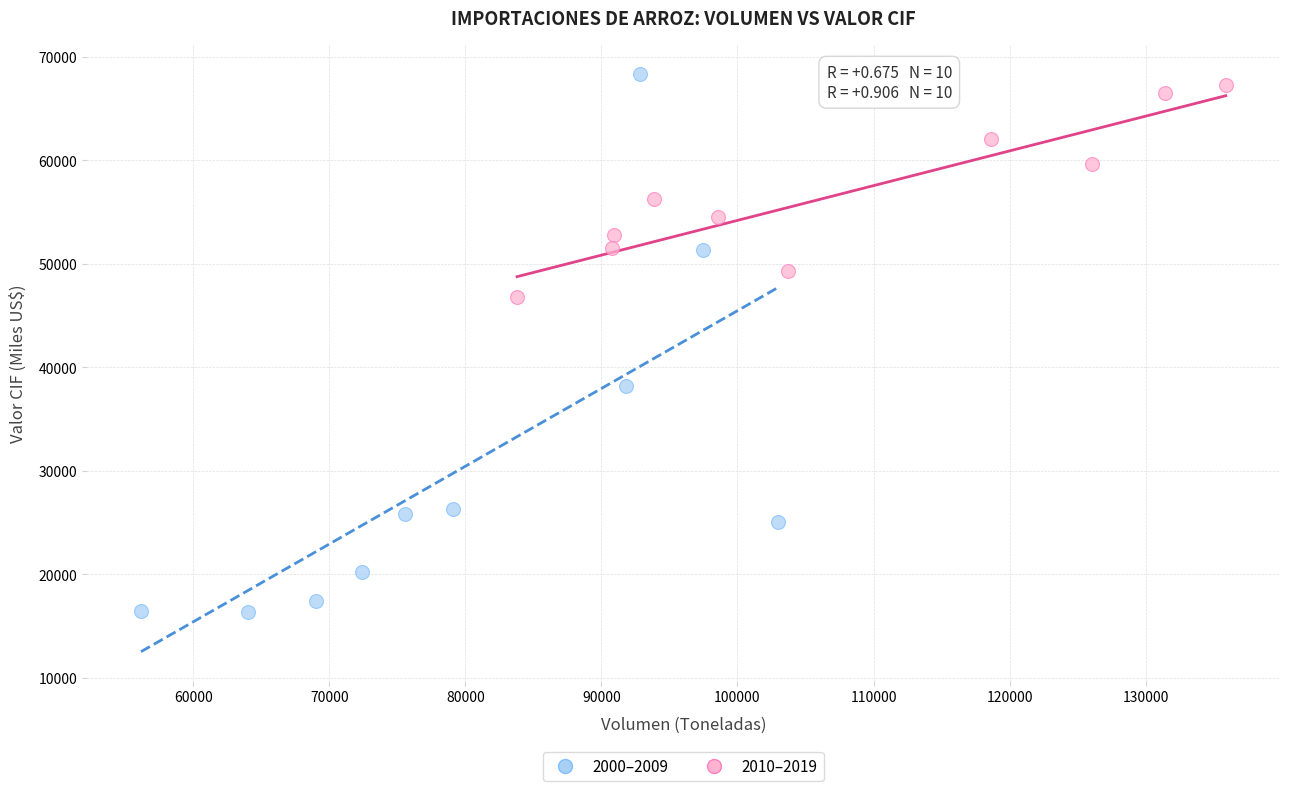

Which series reaches the minimum Y coordinate?

2000–2009